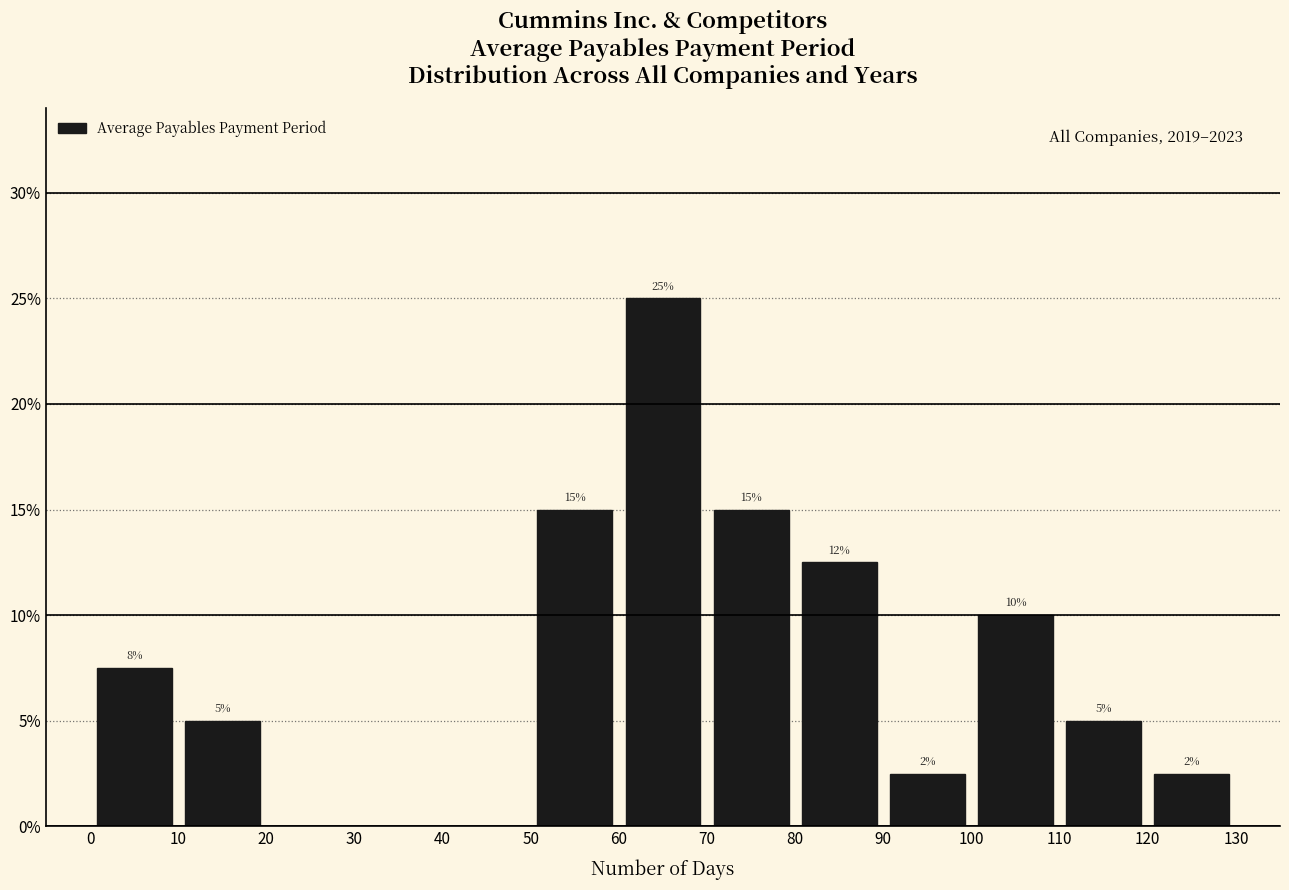

Which range on the x-axis has the tallest bar?

60 to 70